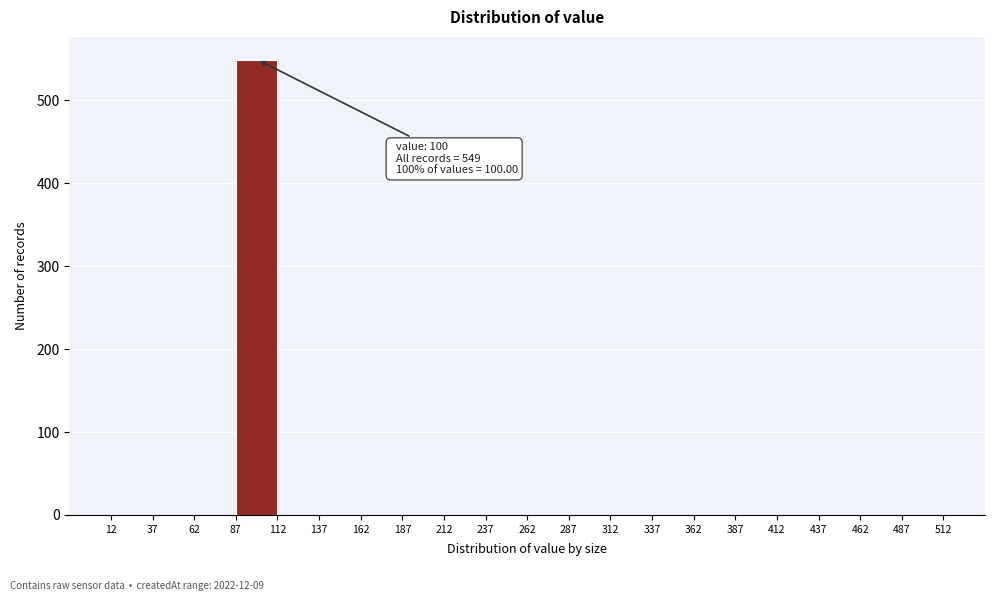

Over which range of the x-axis is the bar tallest?

87 to 112